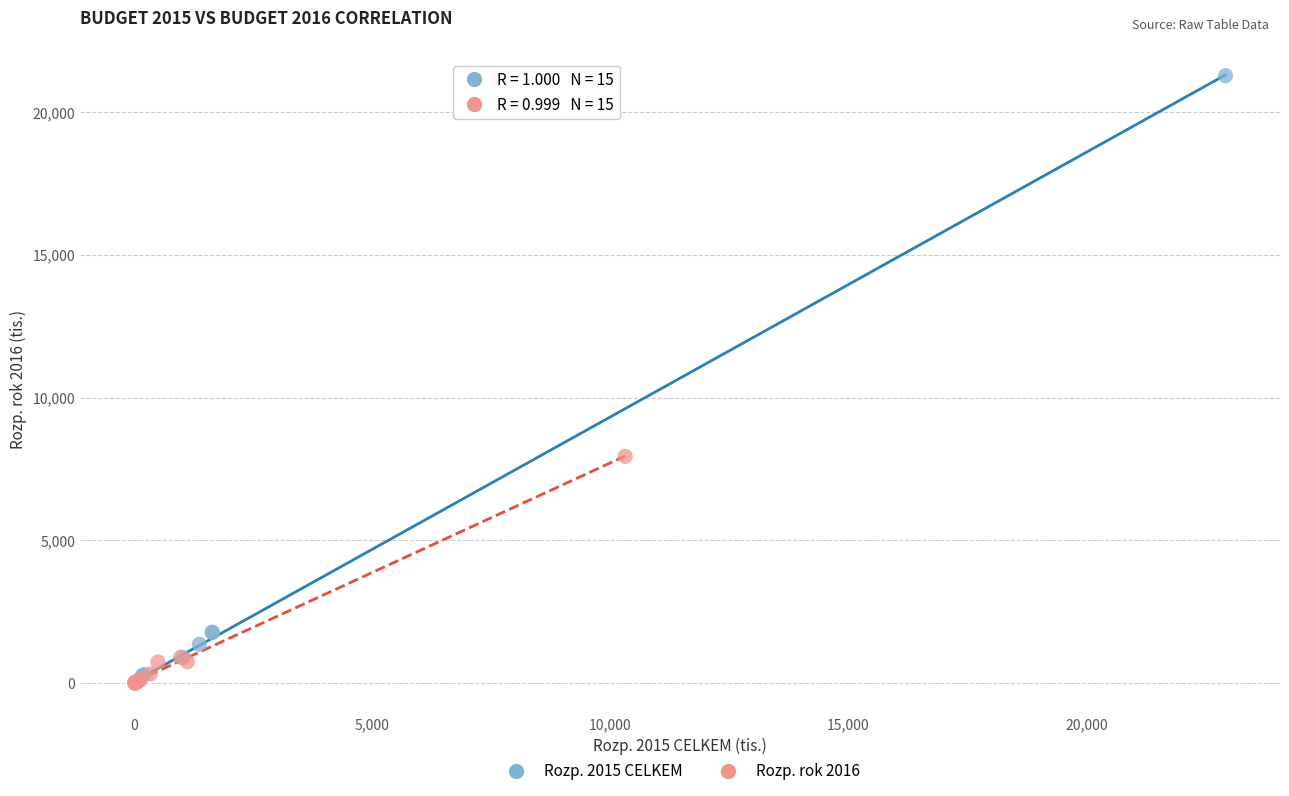

What are all the series names shown in the legend?

Rozp. 2015 CELKEM, Rozp. rok 2016